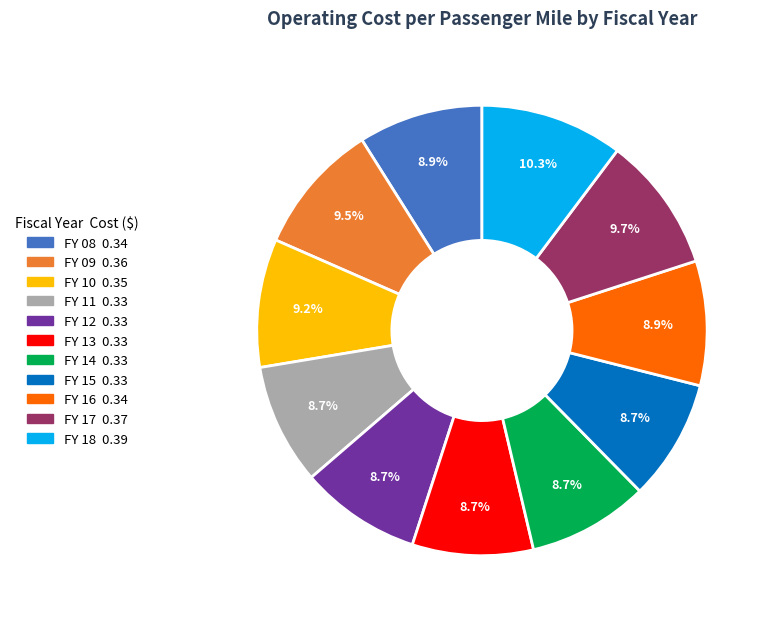

Is the sum of FY 15 and FY 18 greater than half?

No